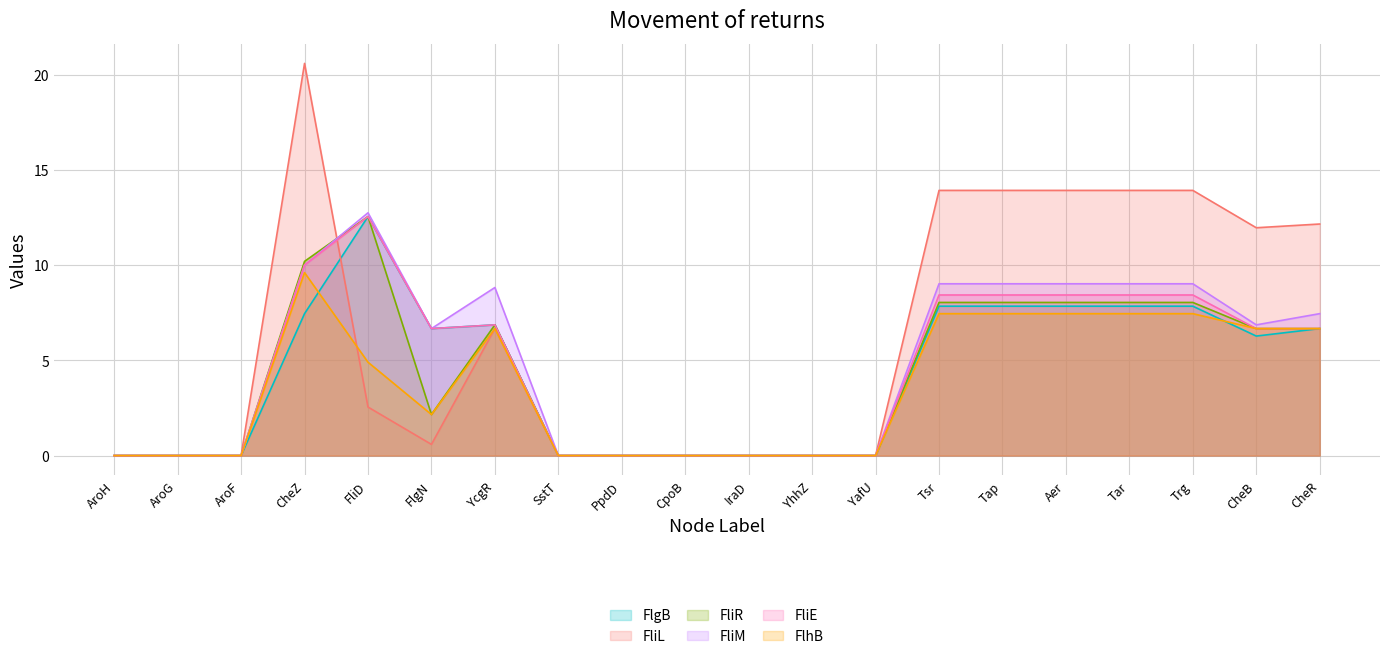

Reading right to left, what are all the values shown in this chart?

FlgB: 6.7	6.3	7.8	7.8	7.8	7.8	7.8	0.0	0.0	0.0	0.0	0.0	0.0	6.9	6.7	12.5	7.5	0.0	0.0	0.0
FliL: 12.2	12.0	13.9	13.9	13.9	13.9	13.9	0.0	0.0	0.0	0.0	0.0	0.0	6.7	0.6	2.5	20.6	0.0	0.0	0.0
FliR: 6.7	6.7	8.0	8.0	8.0	8.0	8.0	0.0	0.0	0.0	0.0	0.0	0.0	6.9	2.2	12.5	10.2	0.0	0.0	0.0
FliM: 7.5	6.9	9.0	9.0	9.0	9.0	9.0	0.0	0.0	0.0	0.0	0.0	0.0	8.8	6.7	12.7	10.0	0.0	0.0	0.0
FliE: 6.7	6.7	8.4	8.4	8.4	8.4	8.4	0.0	0.0	0.0	0.0	0.0	0.0	6.9	6.7	12.5	10.0	0.0	0.0	0.0
FlhB: 6.7	6.7	7.5	7.5	7.5	7.5	7.5	0.0	0.0	0.0	0.0	0.0	0.0	6.7	2.2	4.9	9.6	0.0	0.0	0.0